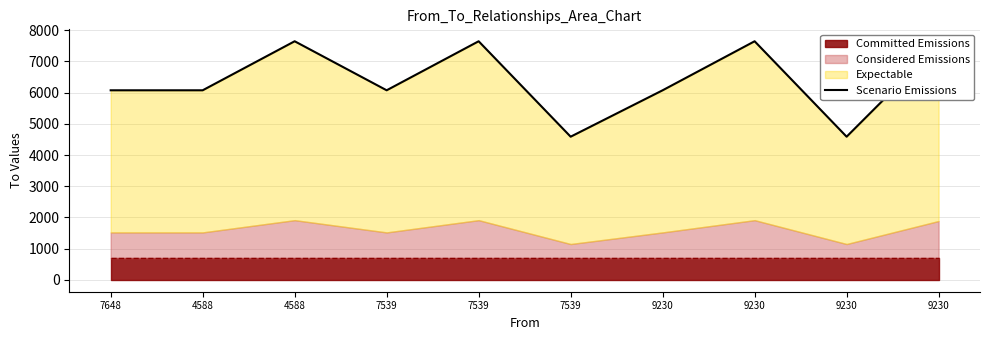

At which category does the data reach its first local peak?

4588